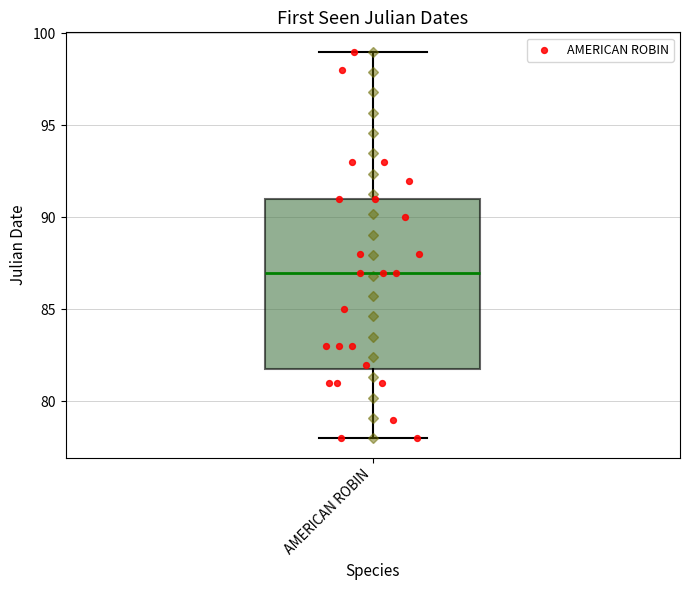

Read this box plot against the y-axis: the position of the median line, the range covered by the box, and the ends of both whiskers. The values are not printed on the chart, so give them approximately, as read against the axis.

median 87, box 82 to 91, whiskers 78 to 99